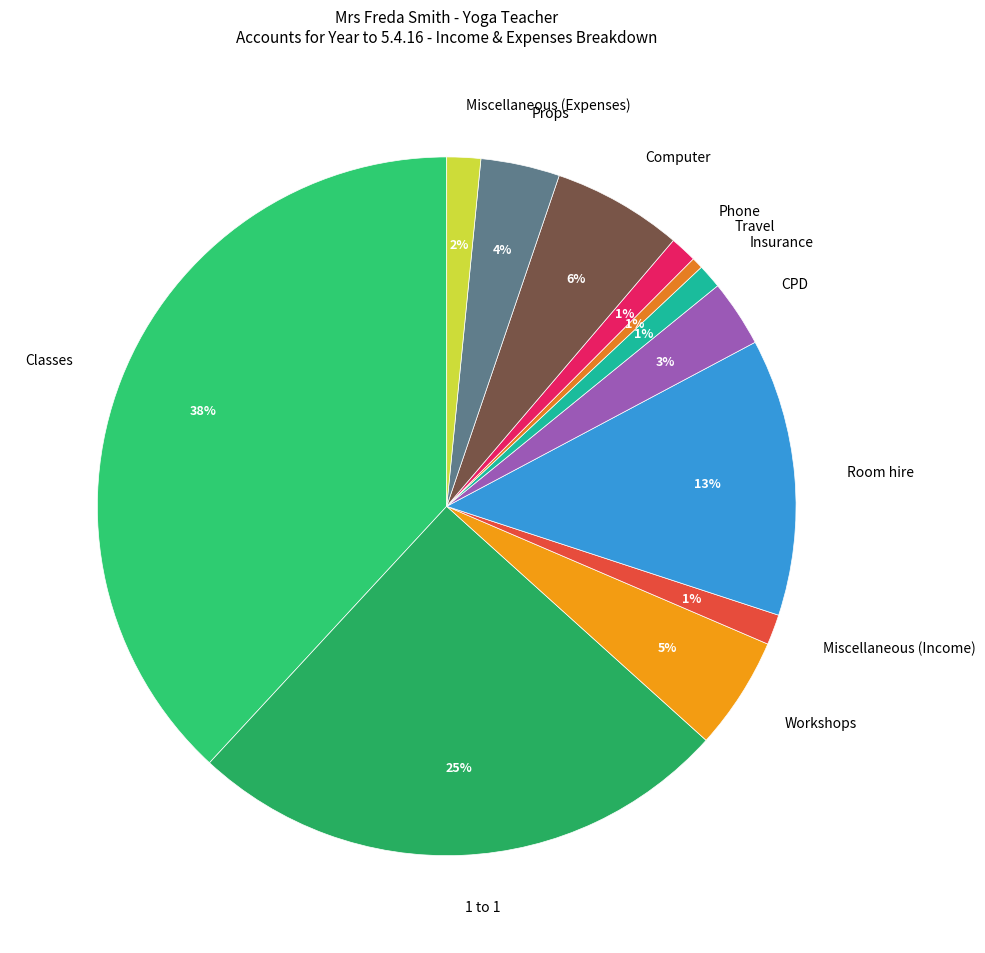

To the nearest percent, what is the average slice percentage?

8%